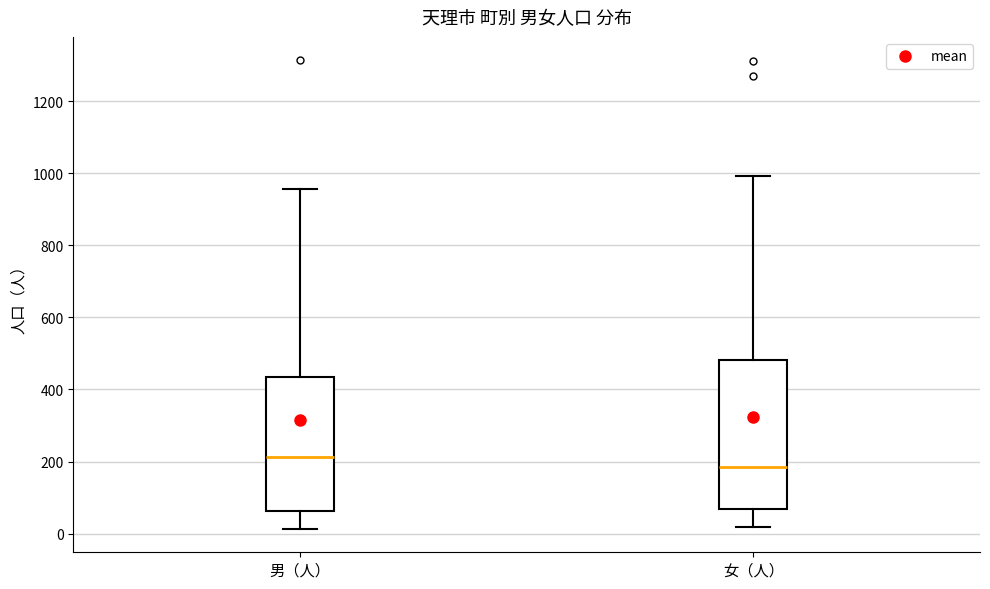

Comparing the boxes themselves (not the whiskers), which one is the tallest?

女（人）